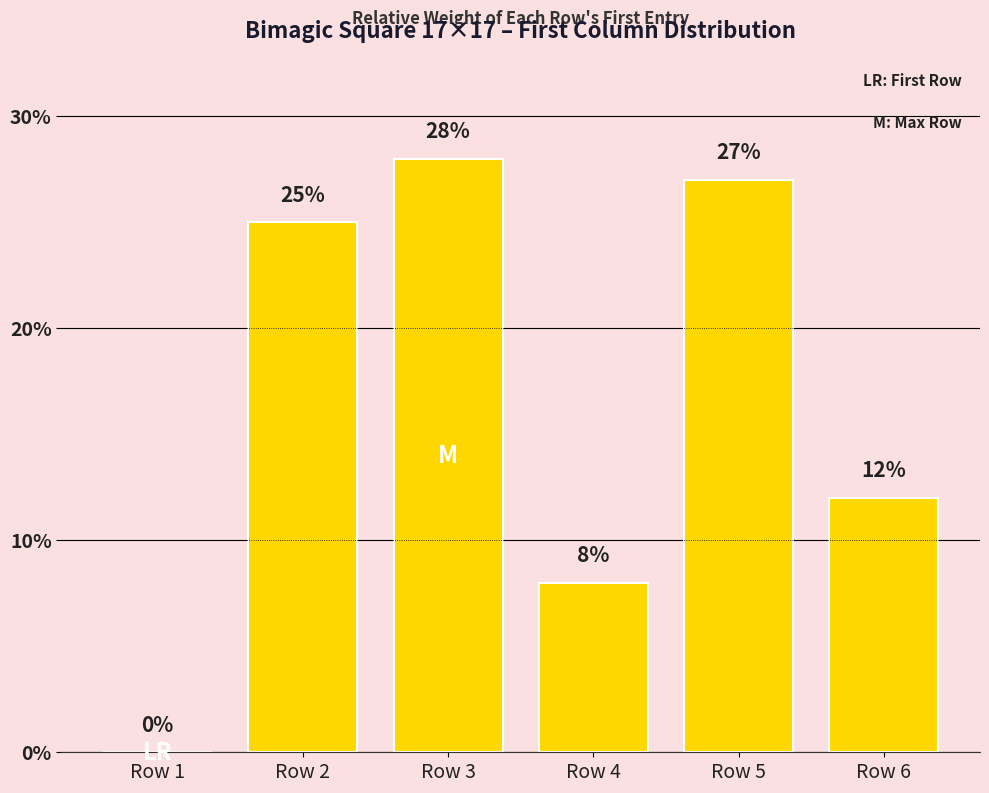

Read the value at Row 6, to the nearest 10.

10